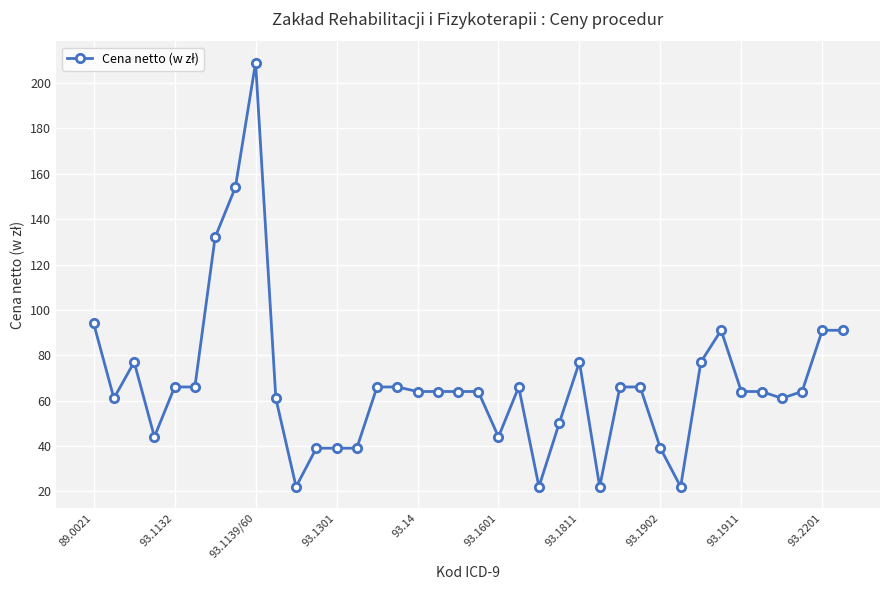

True or false: there are more than 0 points higher than both neighbors.

True